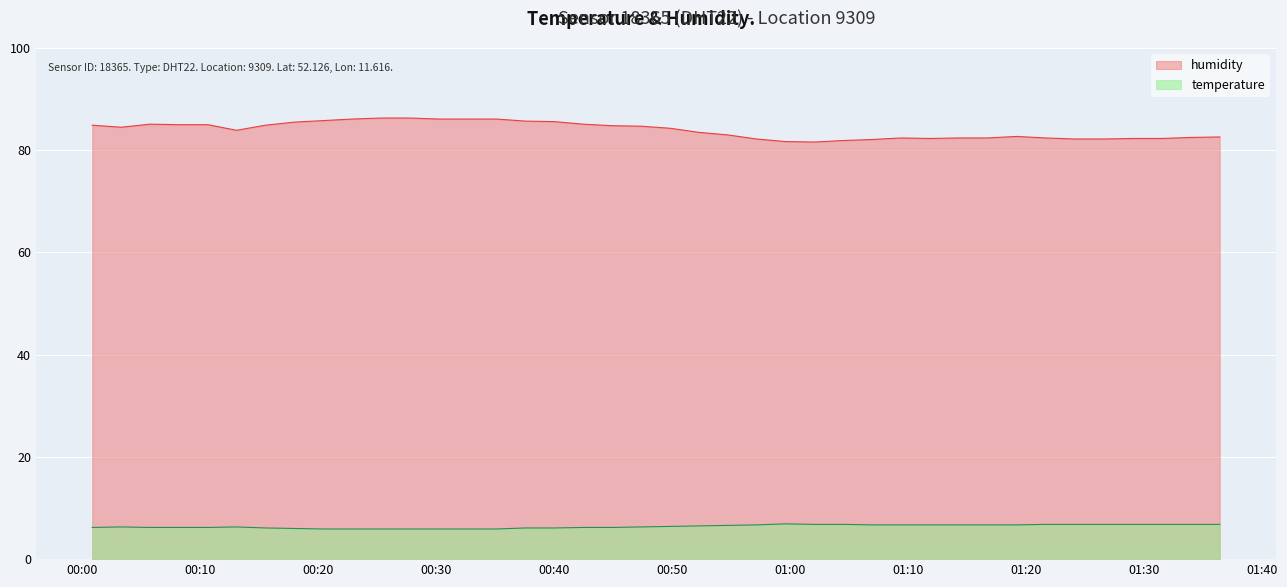

What is the smallest value displayed?

5.9